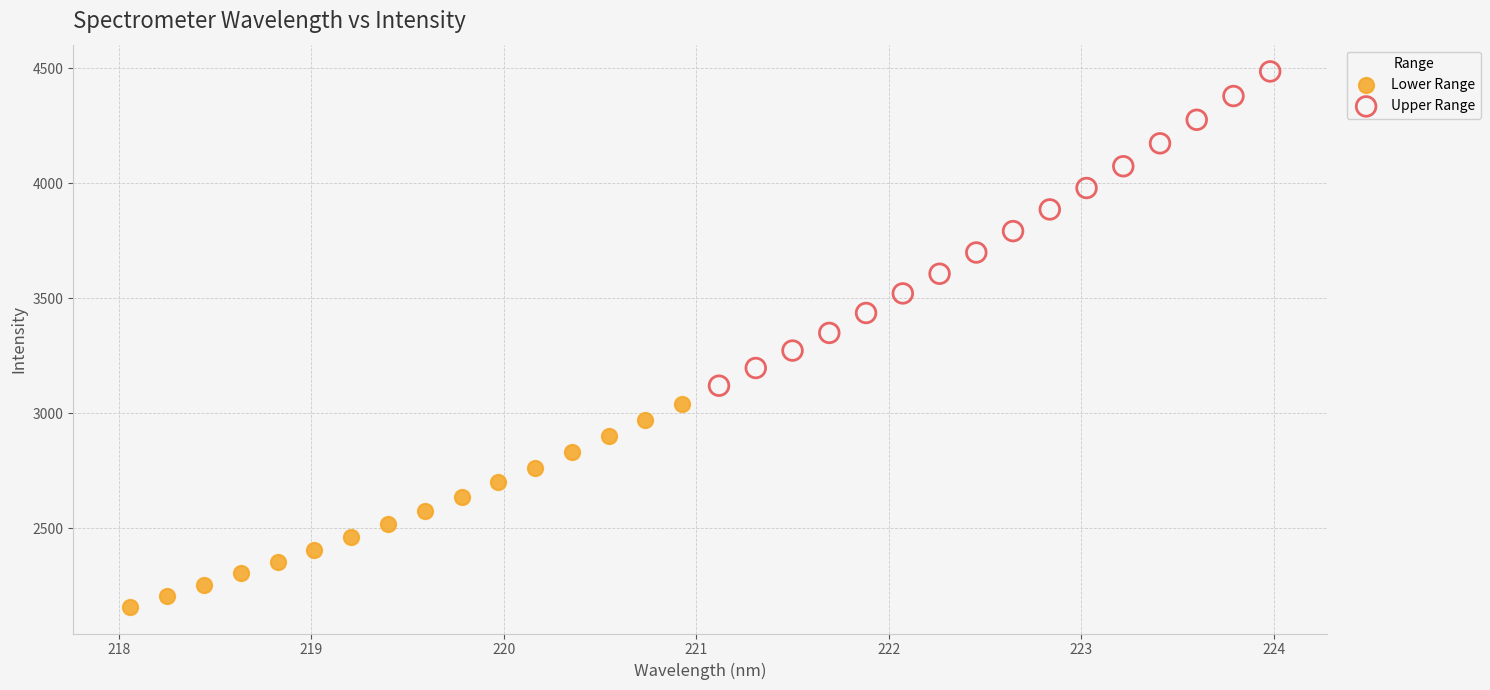

Which series has the widest spread of Y values?

Upper Range